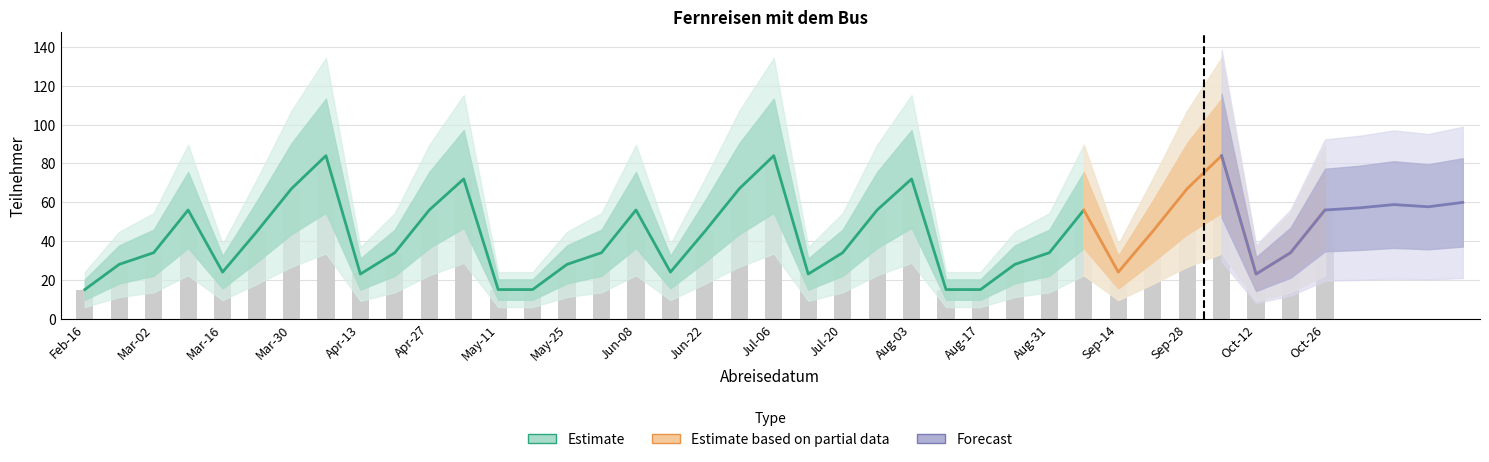

What is the difference between the second highest and second lowest values?

69